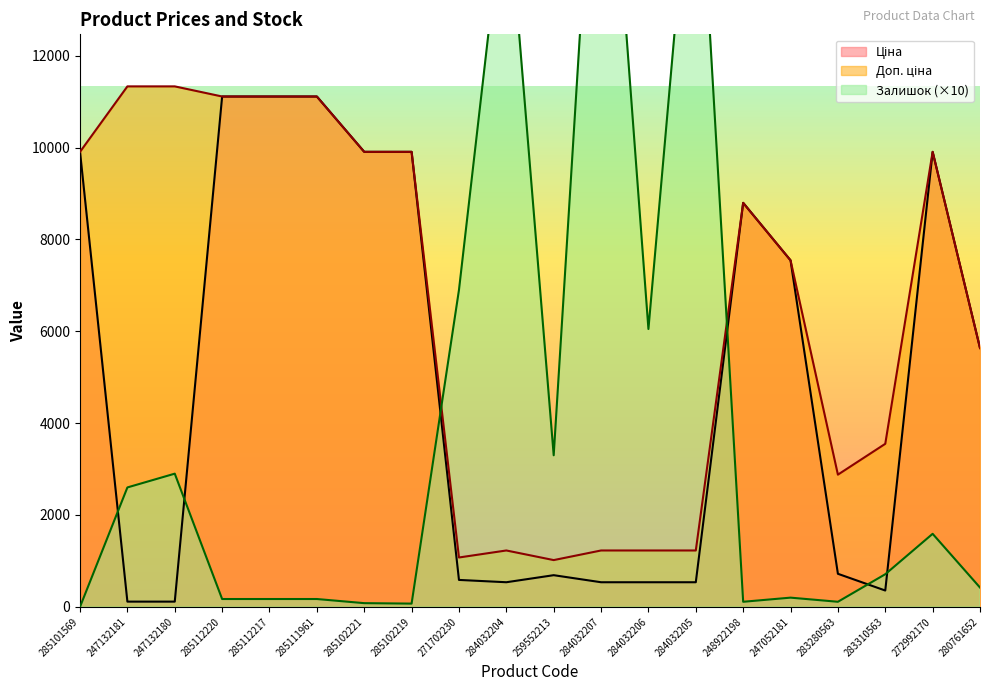

How many lines are shown in the chart?

3